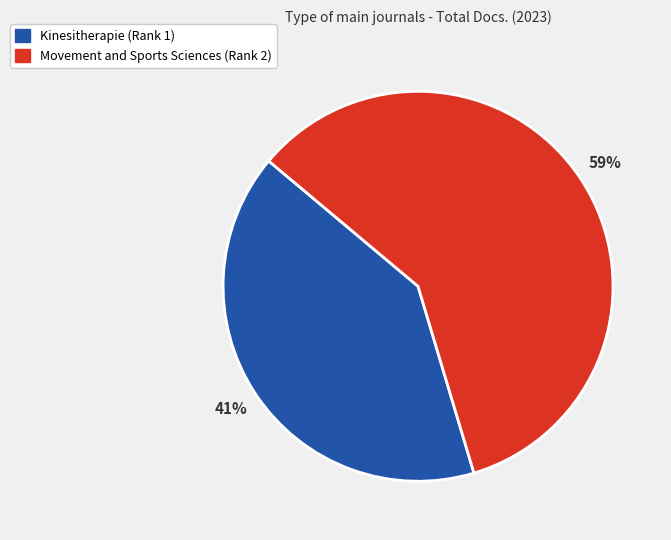

True or false: Kinesitherapie (Rank 1) accounts for 41% of the total.

True